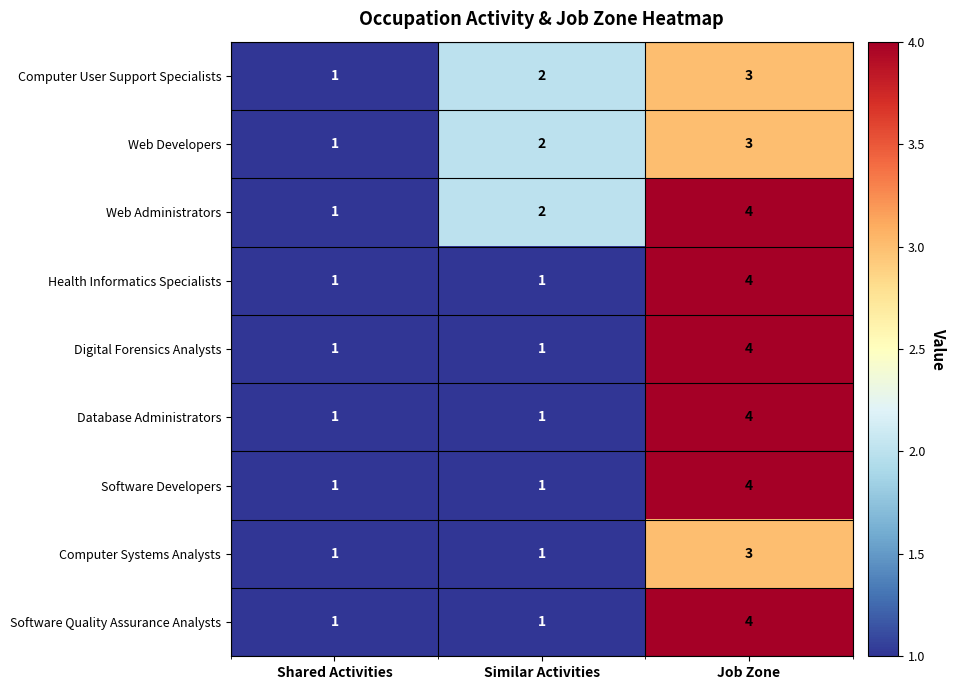

Count the Health Informatics Specialists values in the range 1 to 4.

3